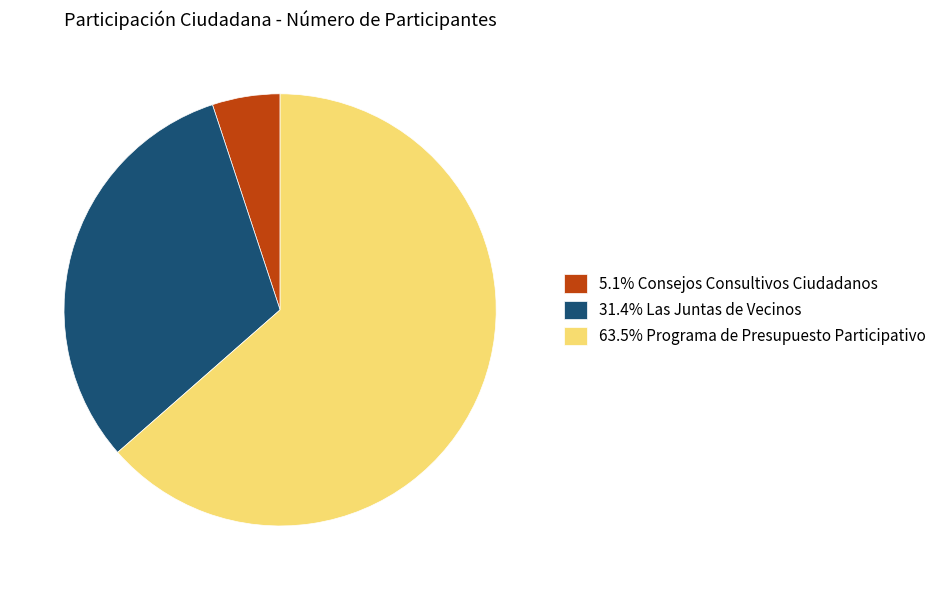

What is the ratio of the value at 63.5% Programa de Presupuesto Participativo to the value at 31.4% Las Juntas de Vecinos?

2.0